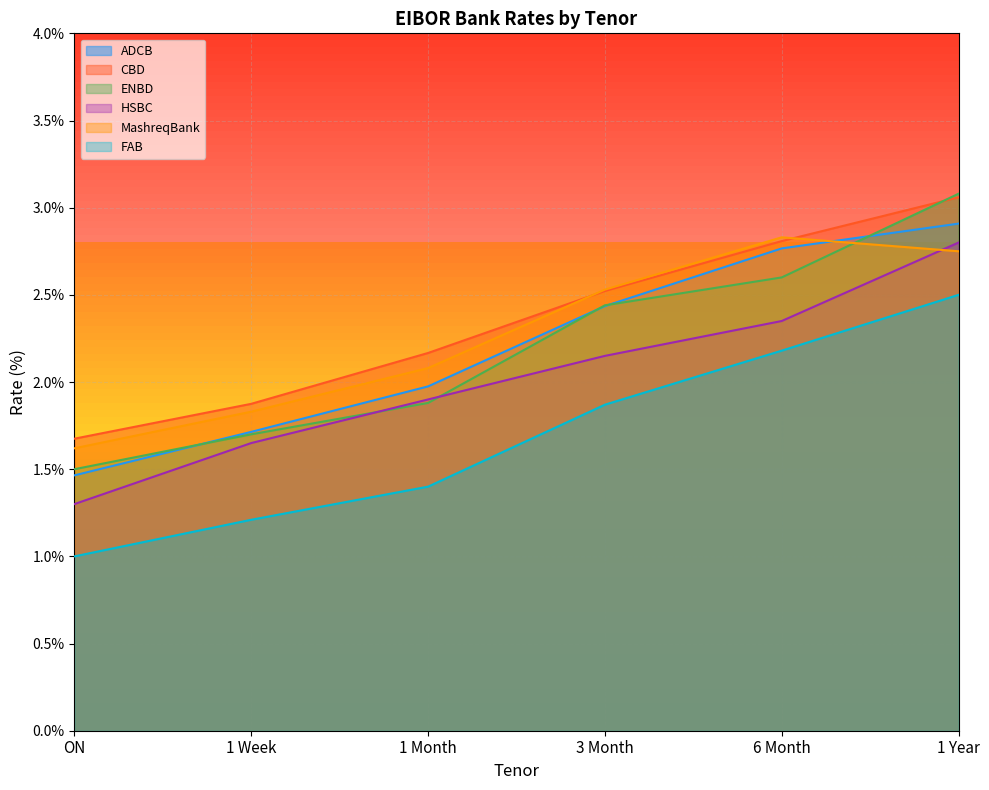

Does the chart display data point markers on the line(s)?

No